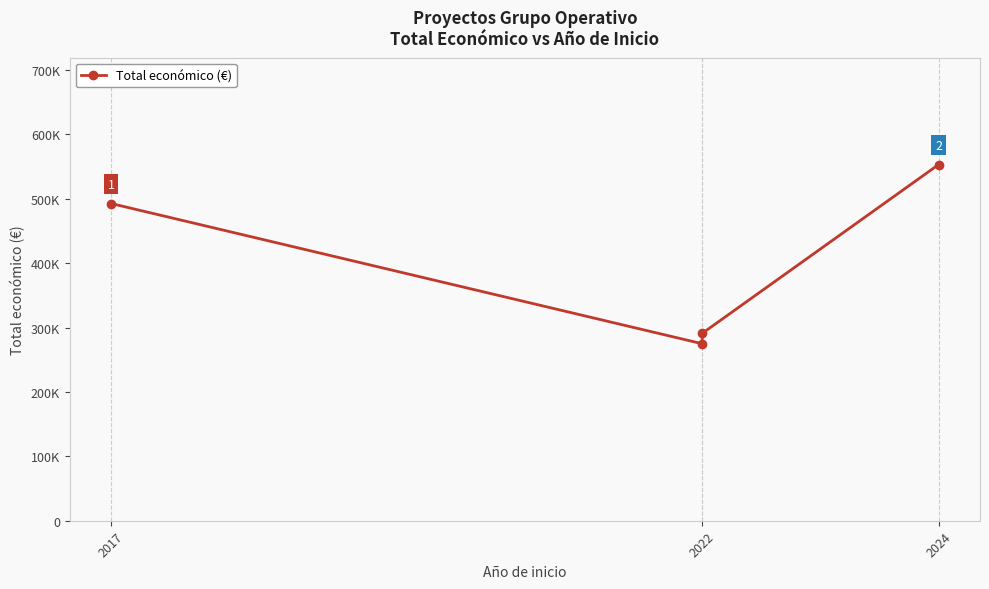

What is the label of the 1st point from the left?

2017